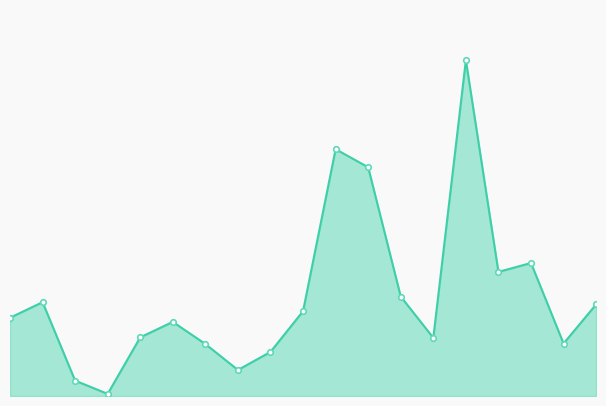

Does the chart have visible grid lines?

No